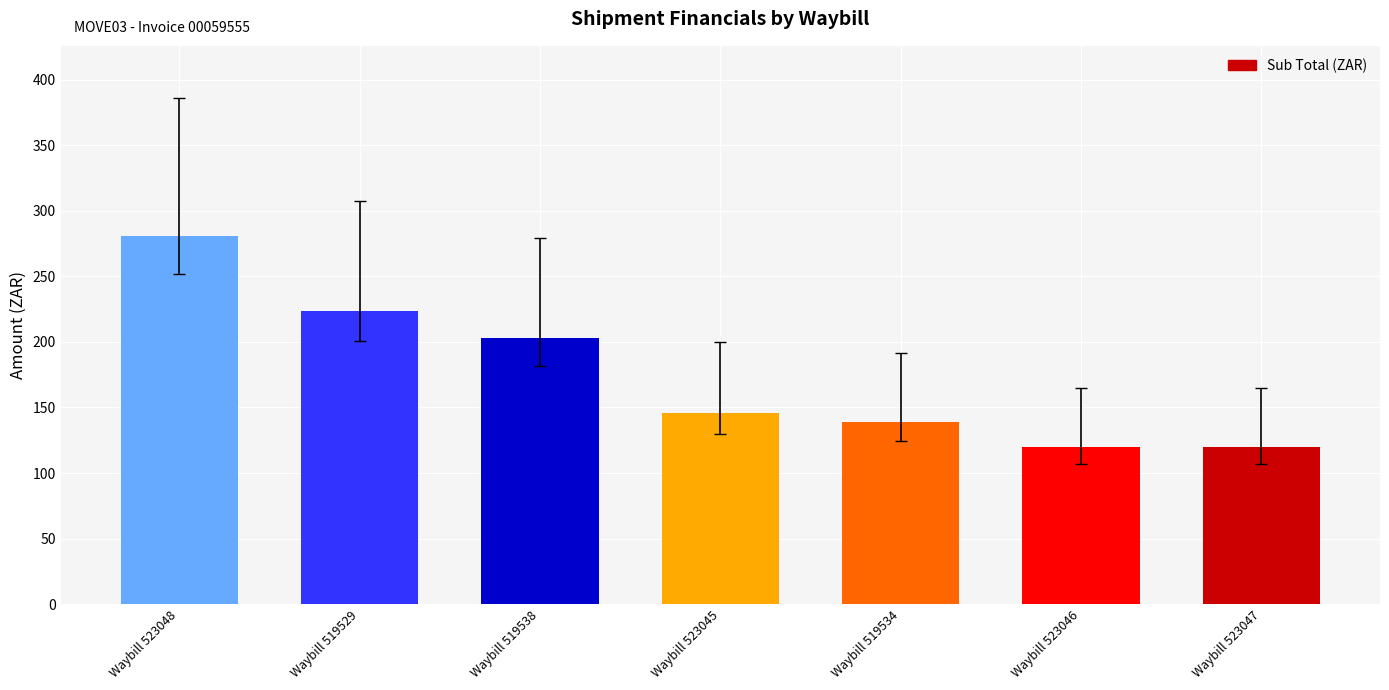

What is the label of the 1st bar from the right?

Waybill 523047